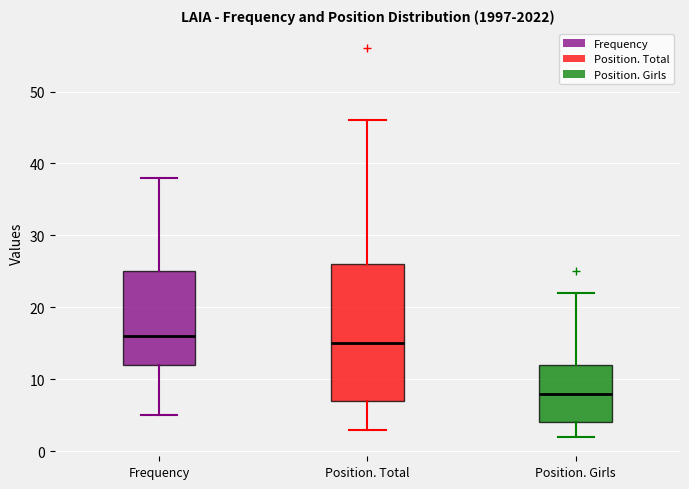

Which box's median line is the lowest?

Position. Girls